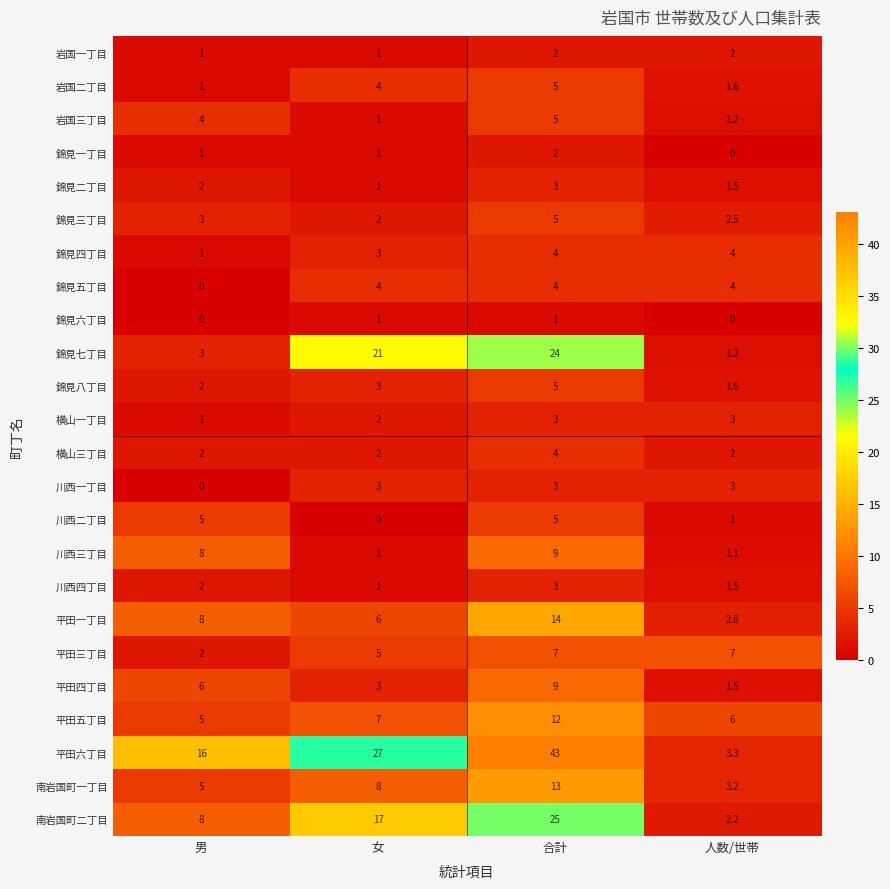

What is the difference between the maximum and minimum values in the 横山一丁目 series?

2.0